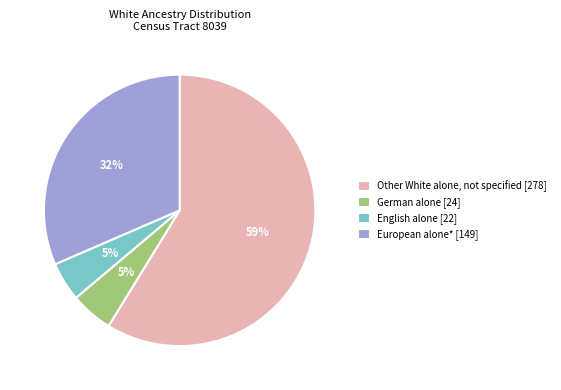

To the nearest percent, what is the combined percentage of European alone* [149] and German alone [24]?

37%